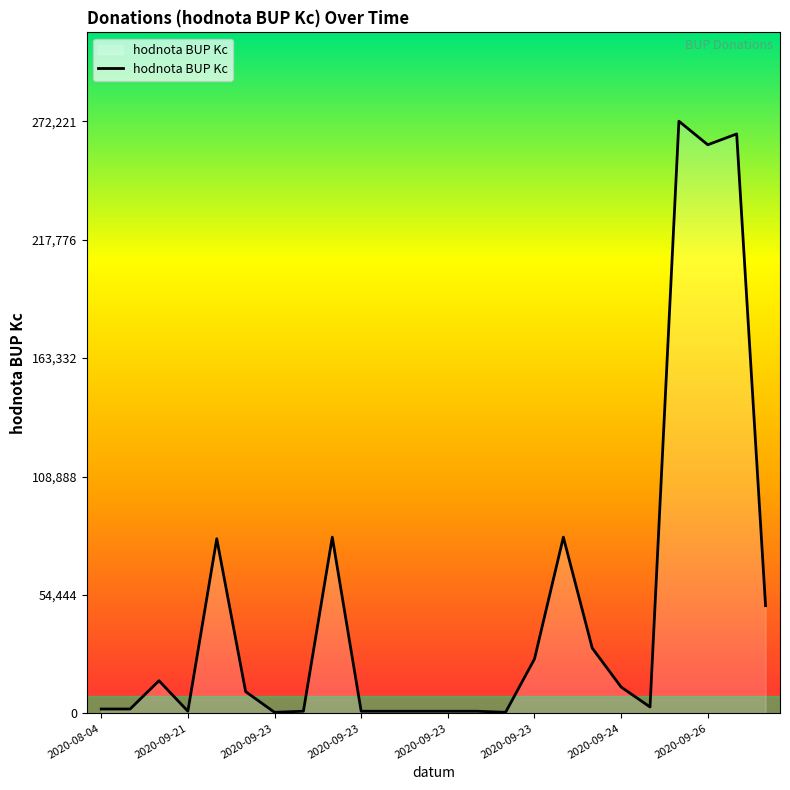

What is the greatest value displayed?

272221